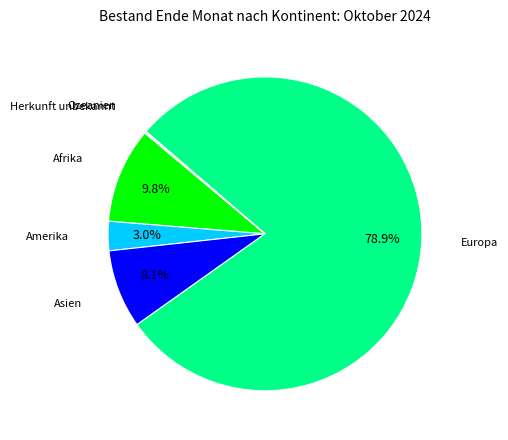

What percentage do Europa and Amerika together represent?

81.9%